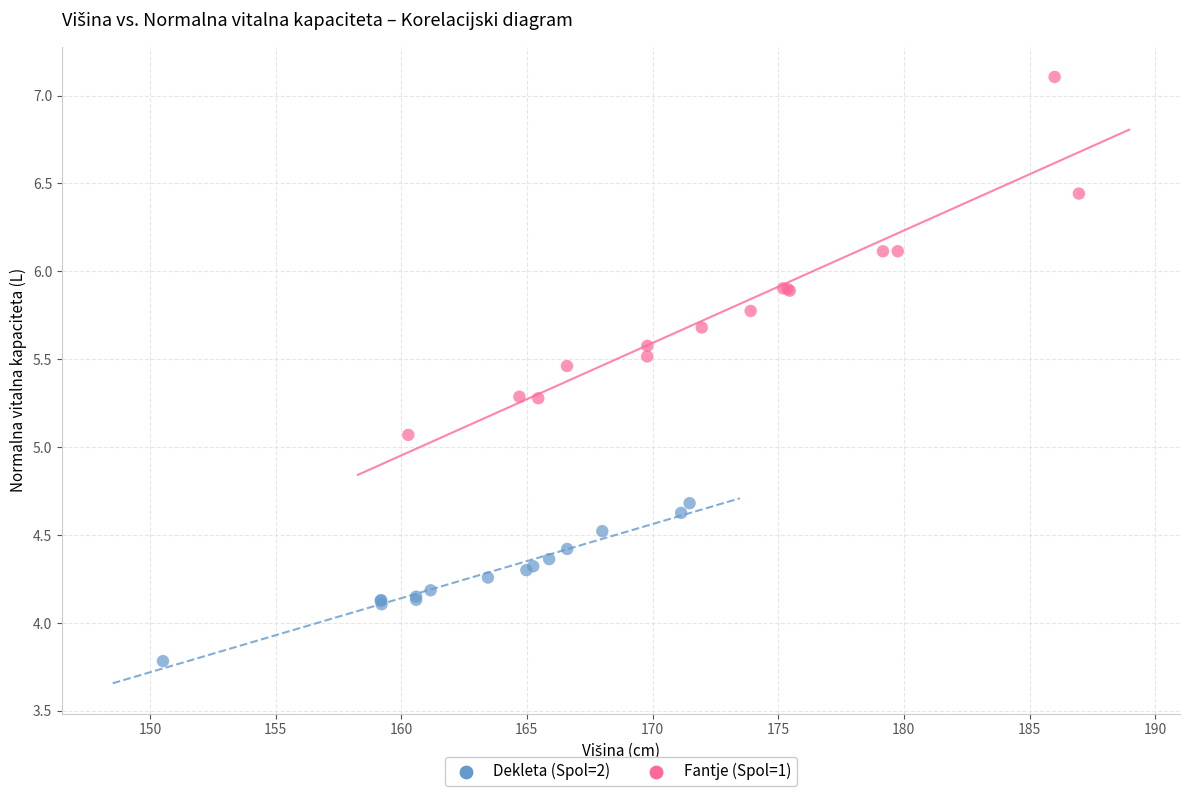

Which series has the widest spread of Y values?

Fantje (Spol=1)